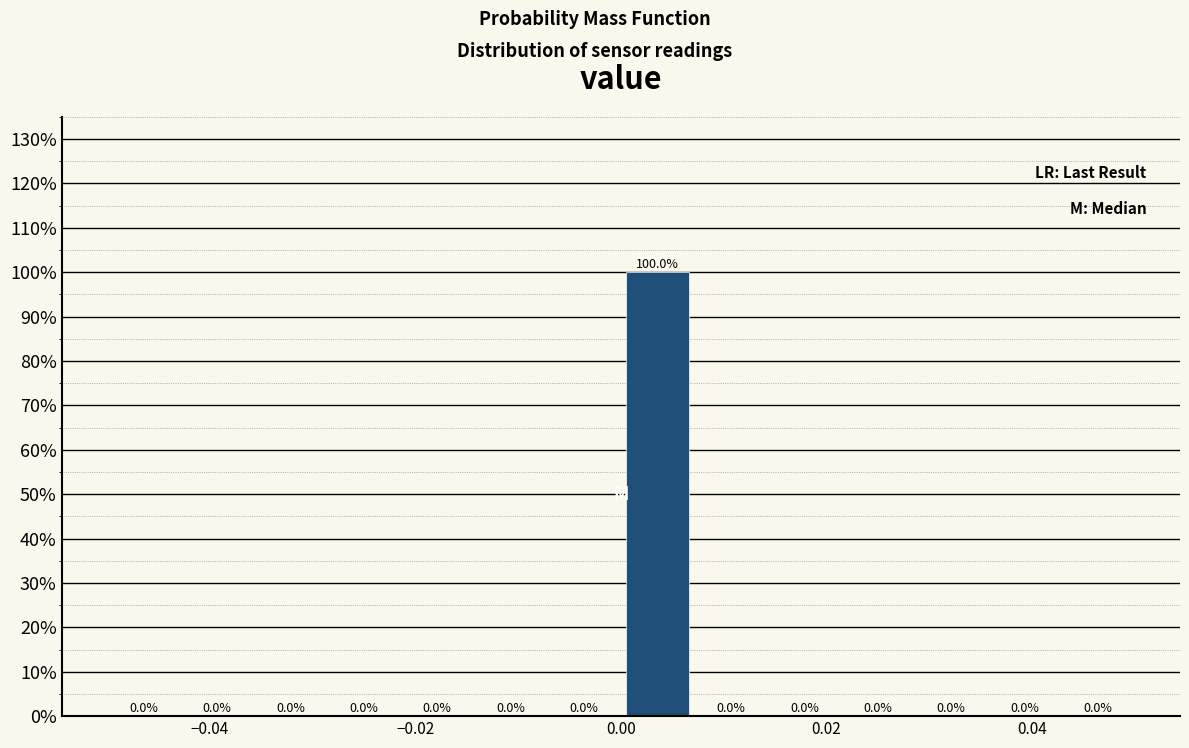

Around what value on the x-axis is the tallest bar? Give the approximate position of its centre, as read against the axis.

0.004